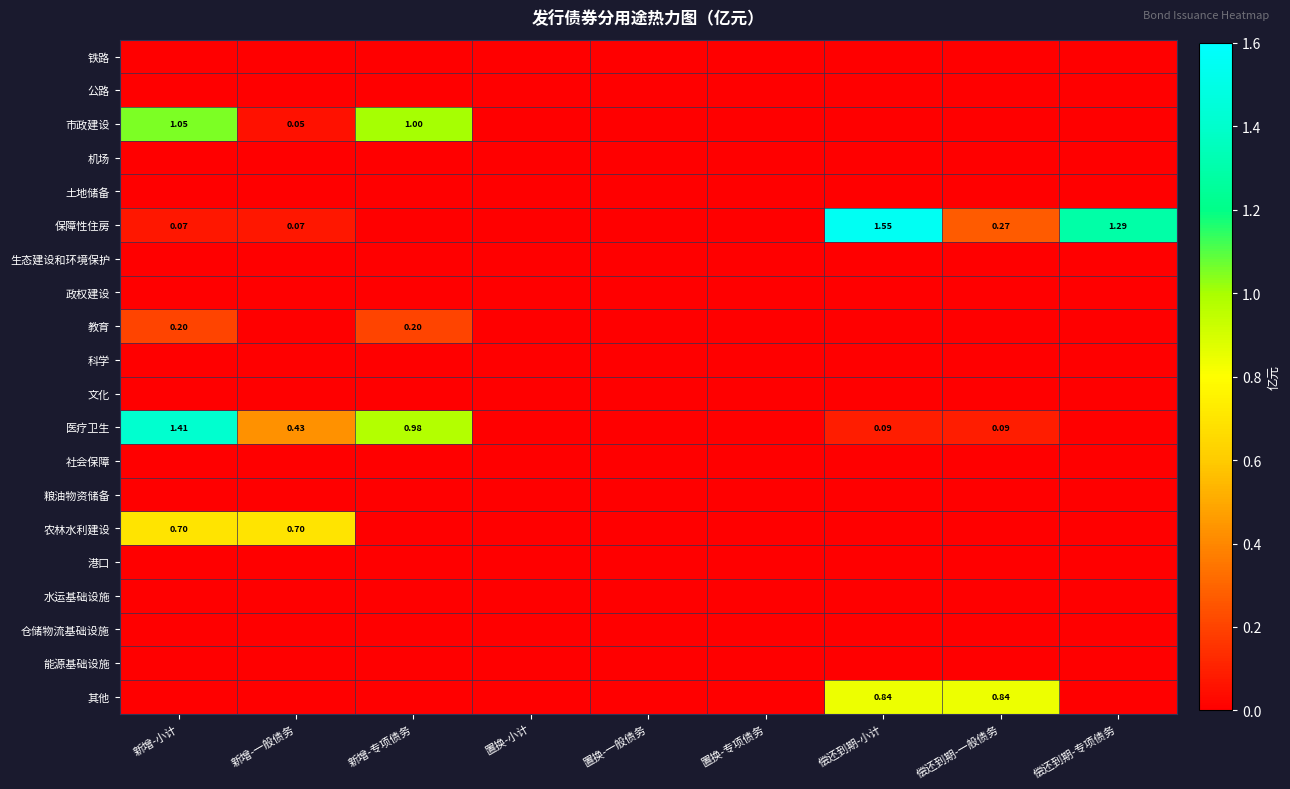

Which series has the largest total across all categories?

保障性住房